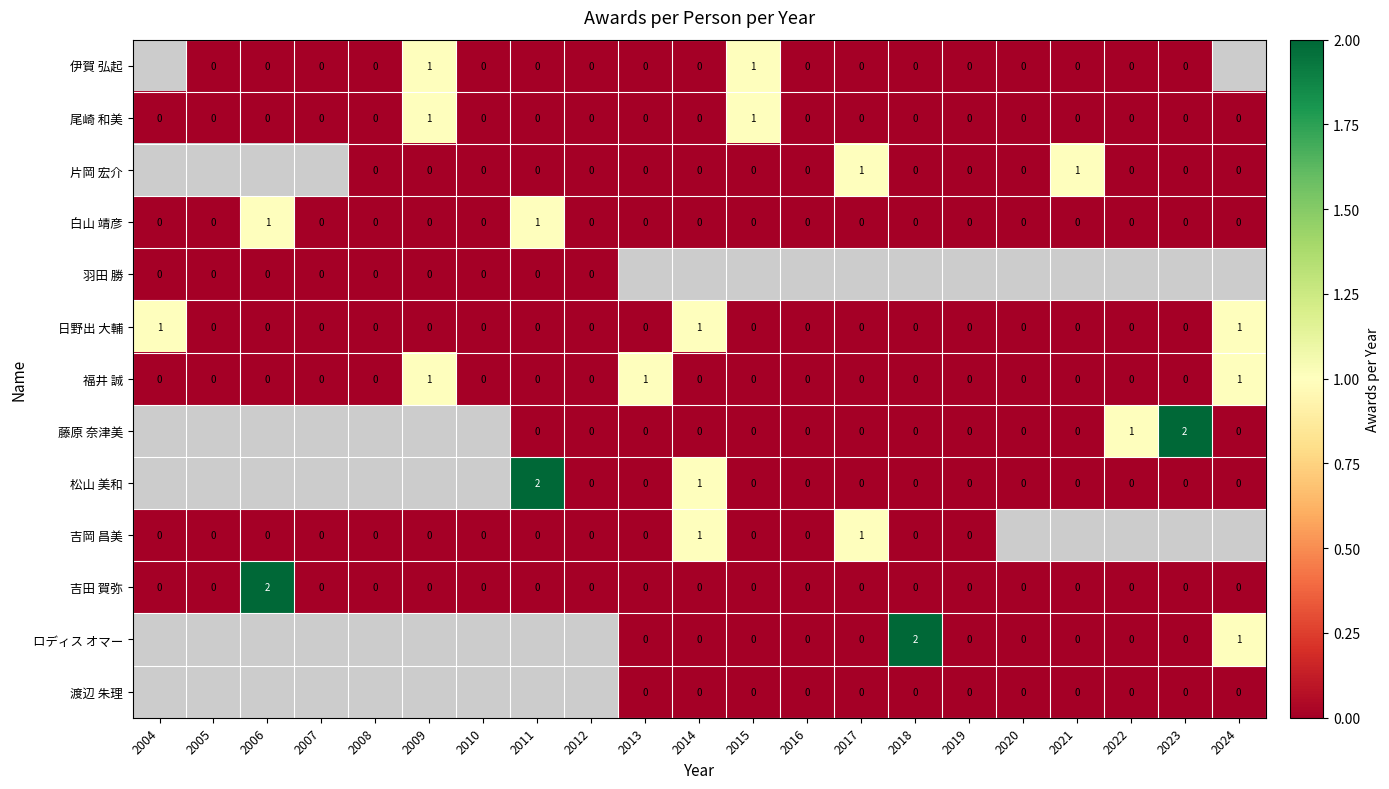

Which label corresponds to the largest value in the chart?

2023